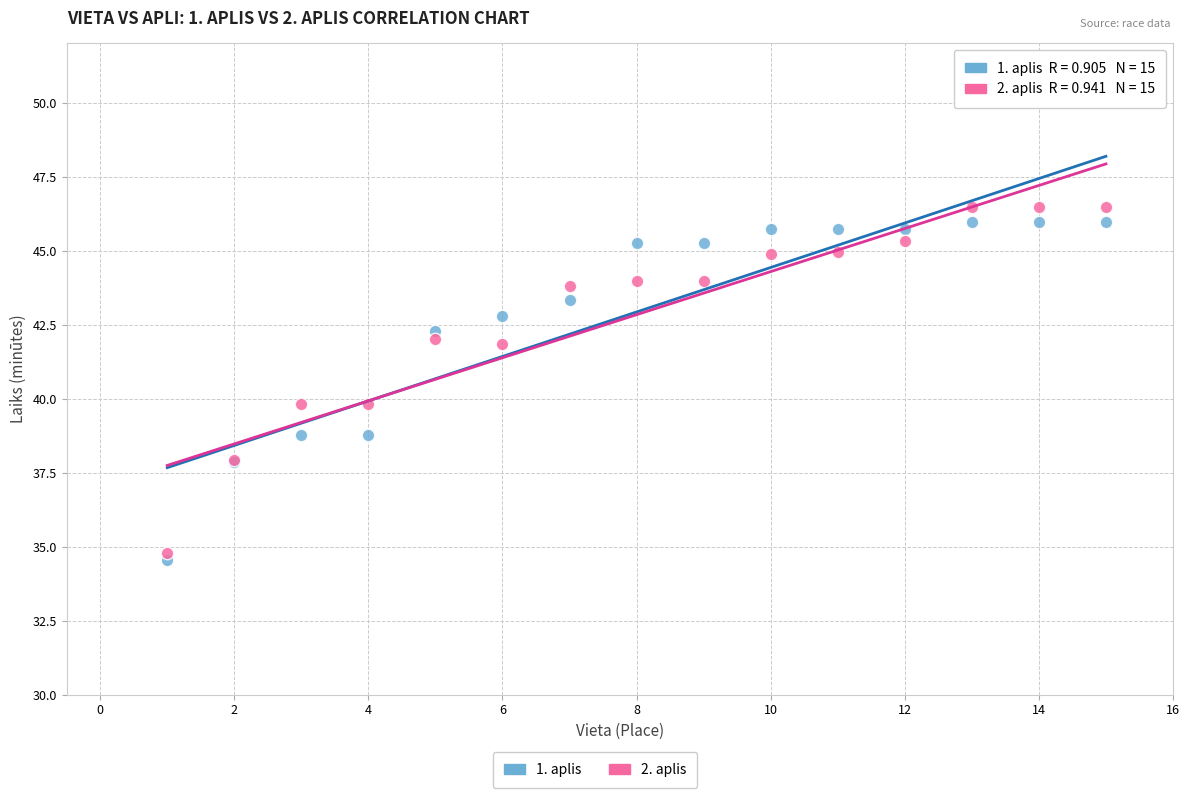

What is the X range (max minus min) for the scatter plot?

14.0